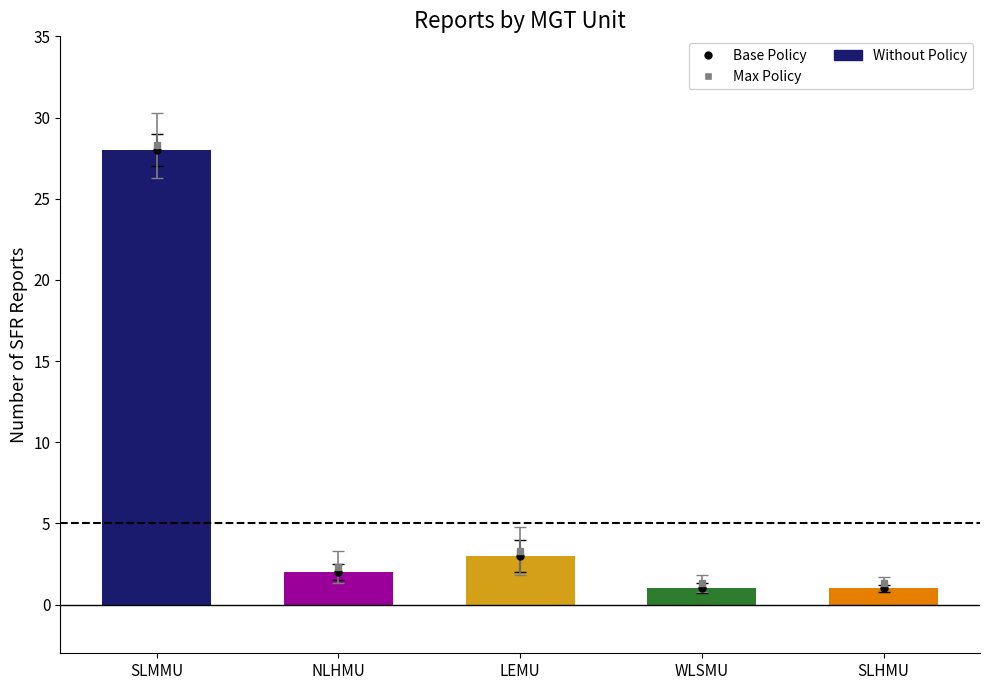

Between LEMU and SLMMU, which is larger?

SLMMU